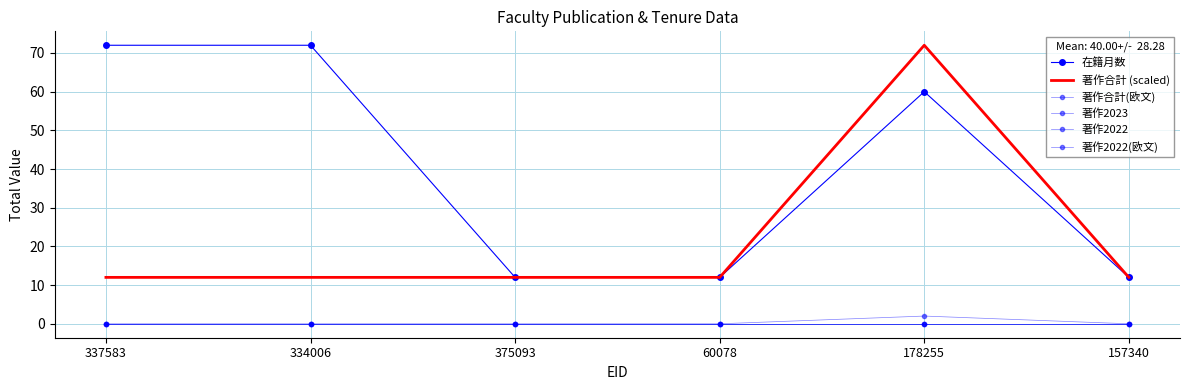

In 在籍月数, how many points are higher than both neighbors (excluding endpoints)?

1